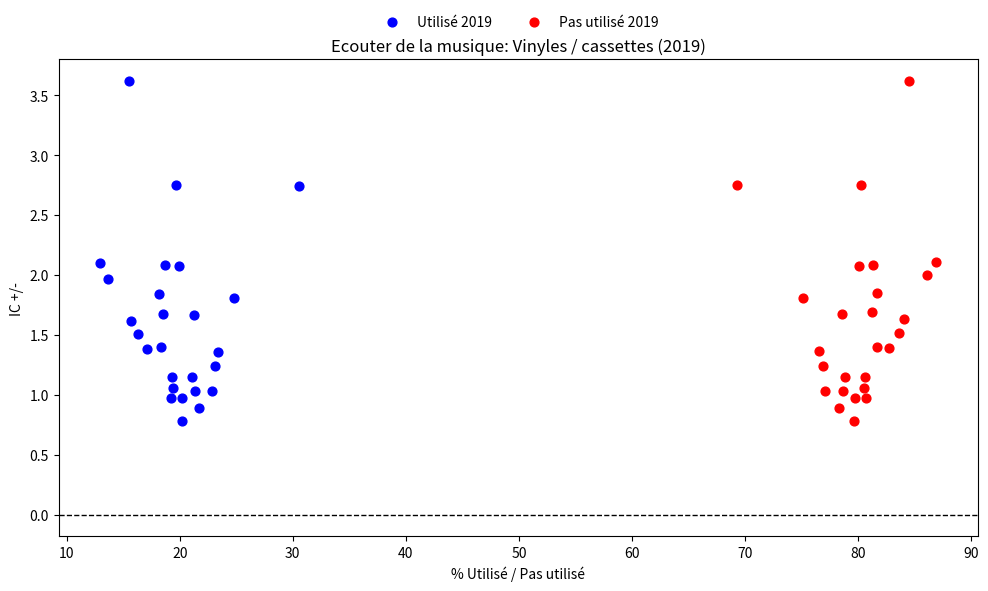

Which series has the largest Y range (max minus min)?

Utilisé 2019